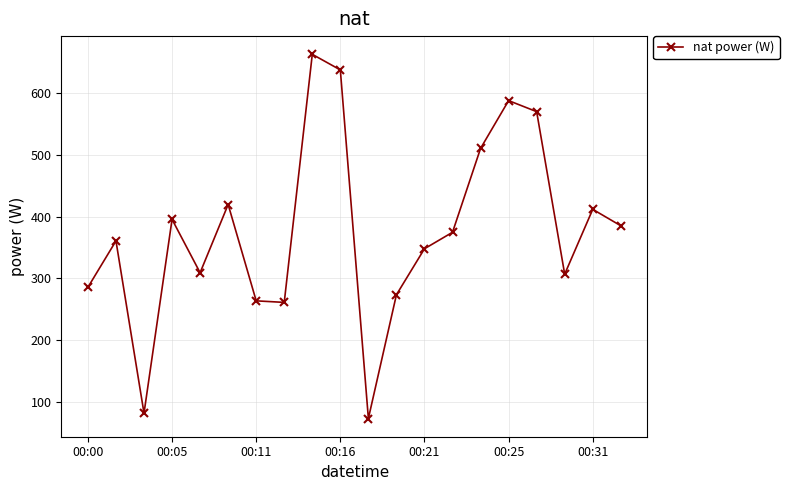

What is the difference between the maximum and minimum values?

588.9